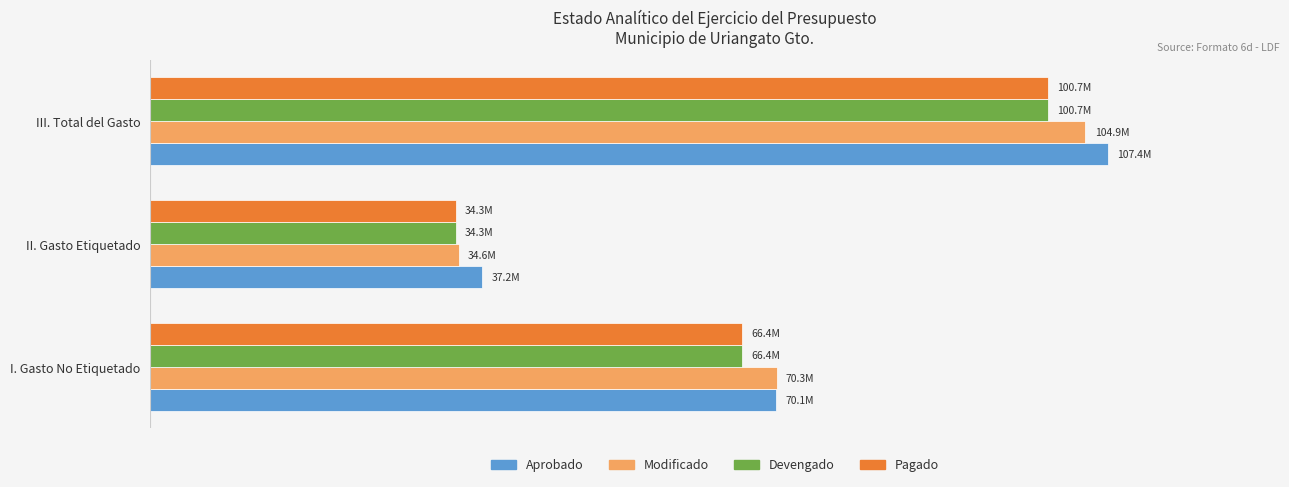

What are all the series names shown in the legend?

Aprobado, Modificado, Devengado, Pagado